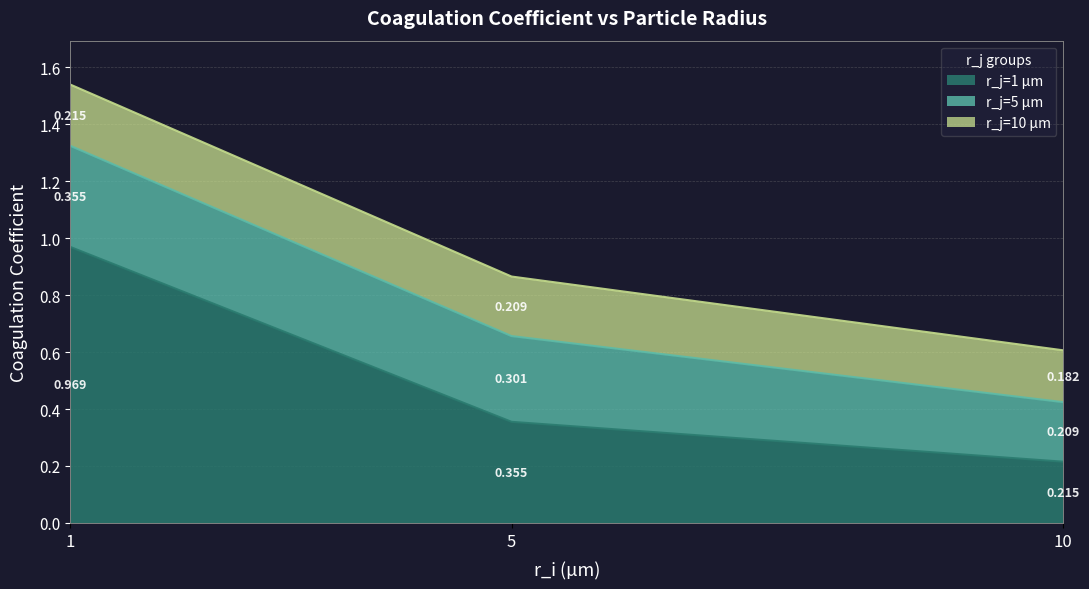

Between r_i=10 and r_i=5, which is larger?

r_i=5